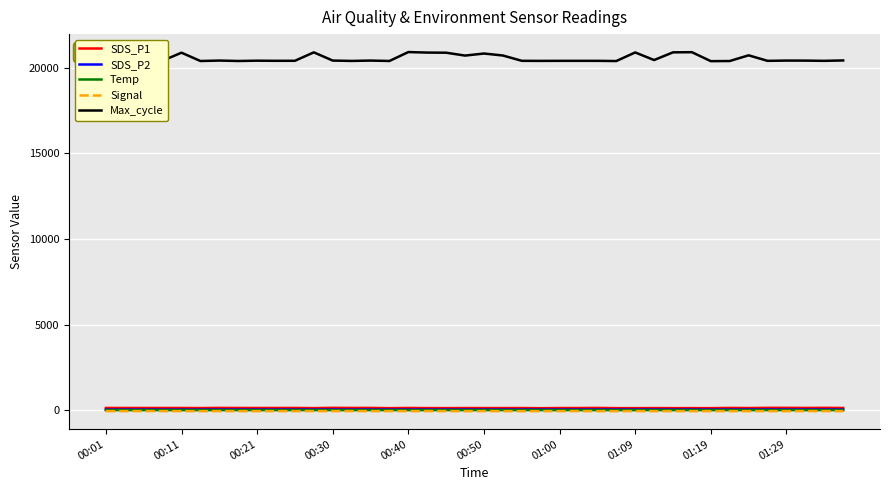

True or false: Temp has more than 0 points higher than both neighbors.

True